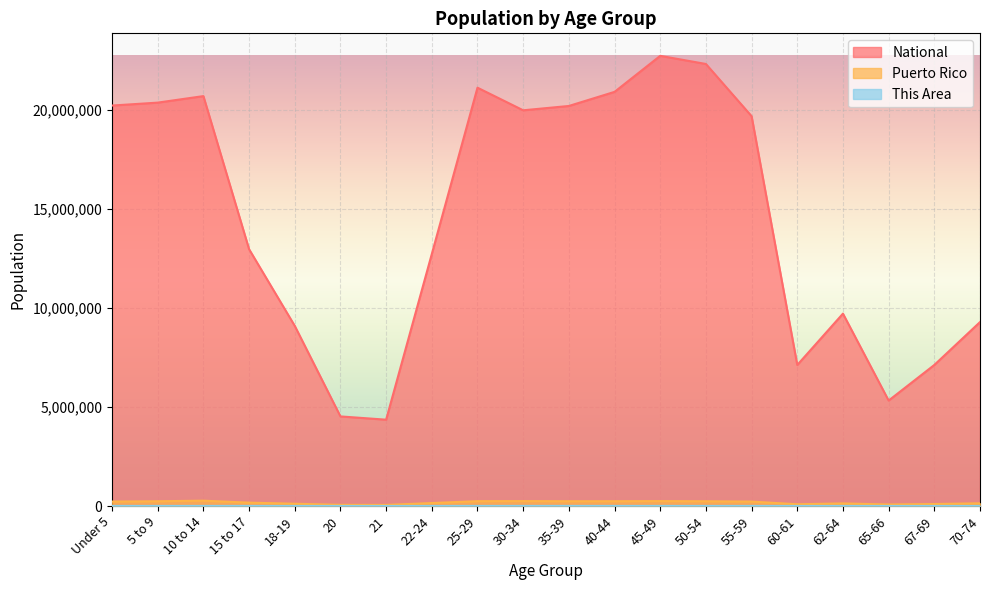

At which category does the chart reach its peak across all series?

45-49